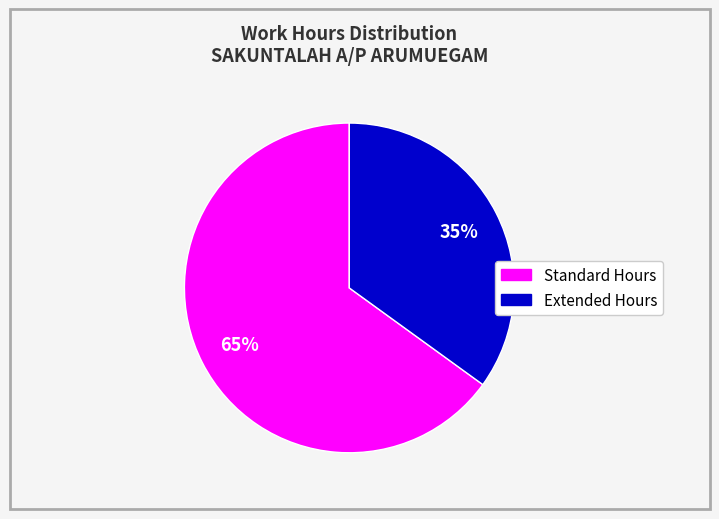

To the nearest percent, what is the average slice percentage?

50%